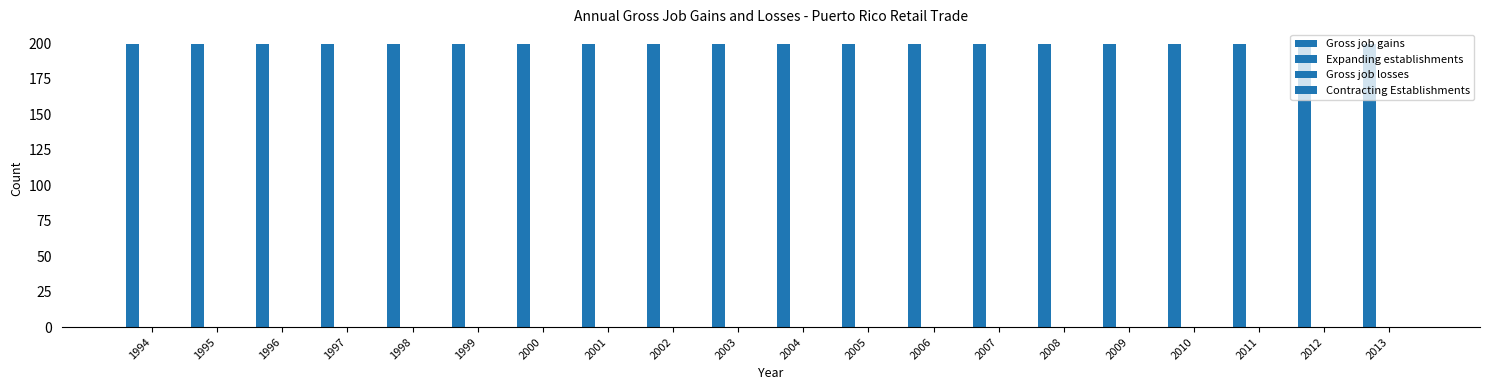

What is the sum of the Gross job gains values at 1994 and 2007?

400